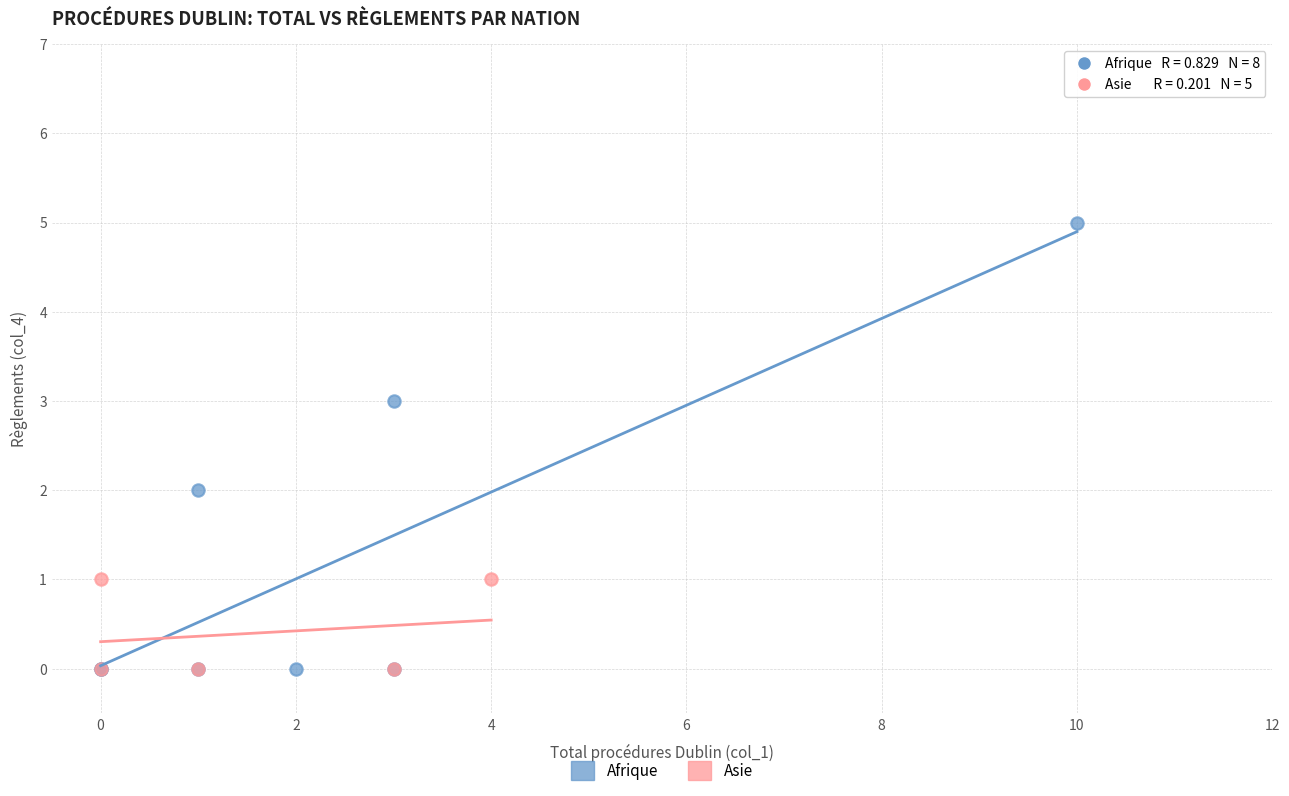

Which series has the largest Y range (max minus min)?

Afrique